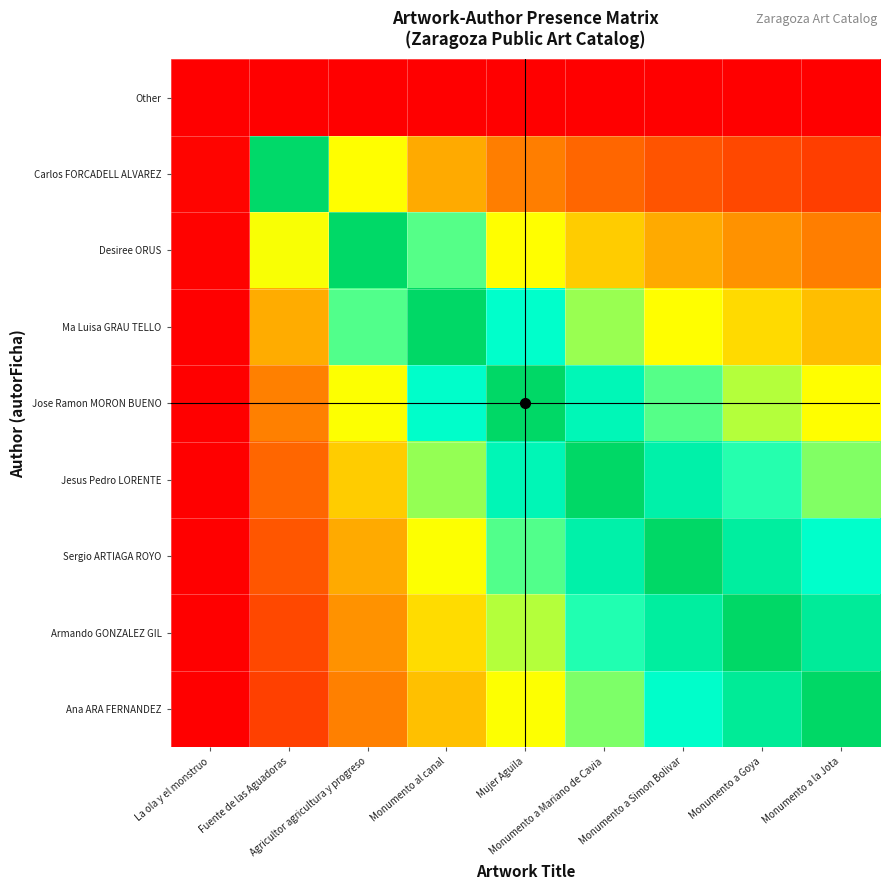

Which category has the lowest value across all series?

La ola y el monstruo